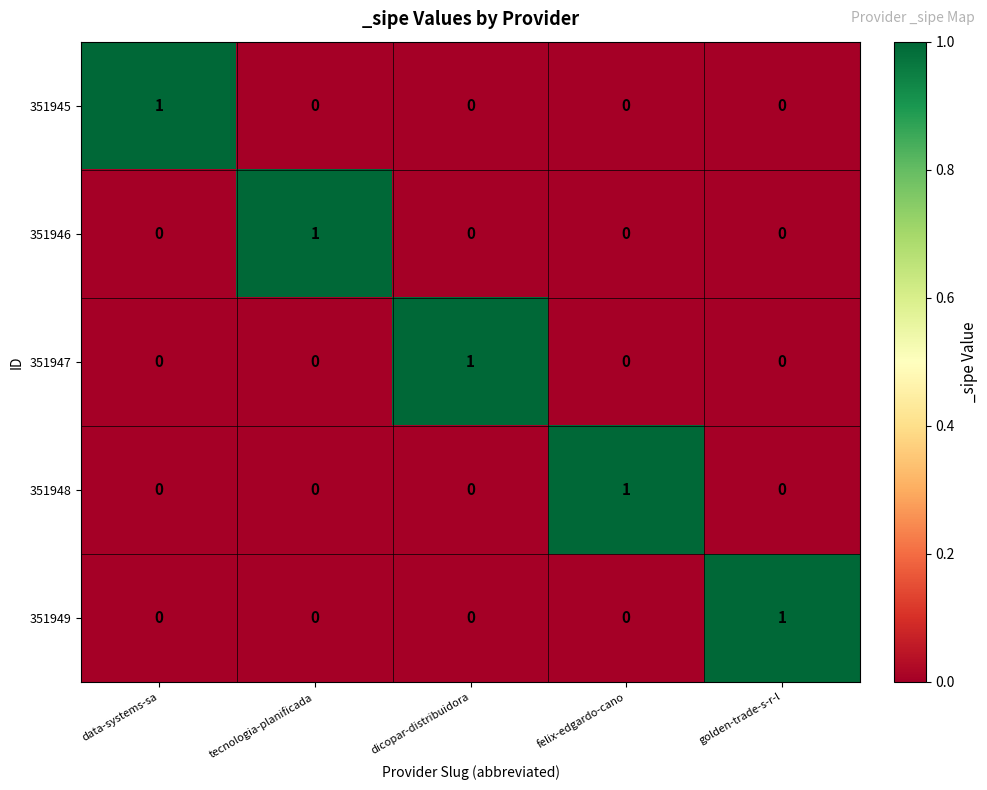

How many values in 351947 are above zero?

1